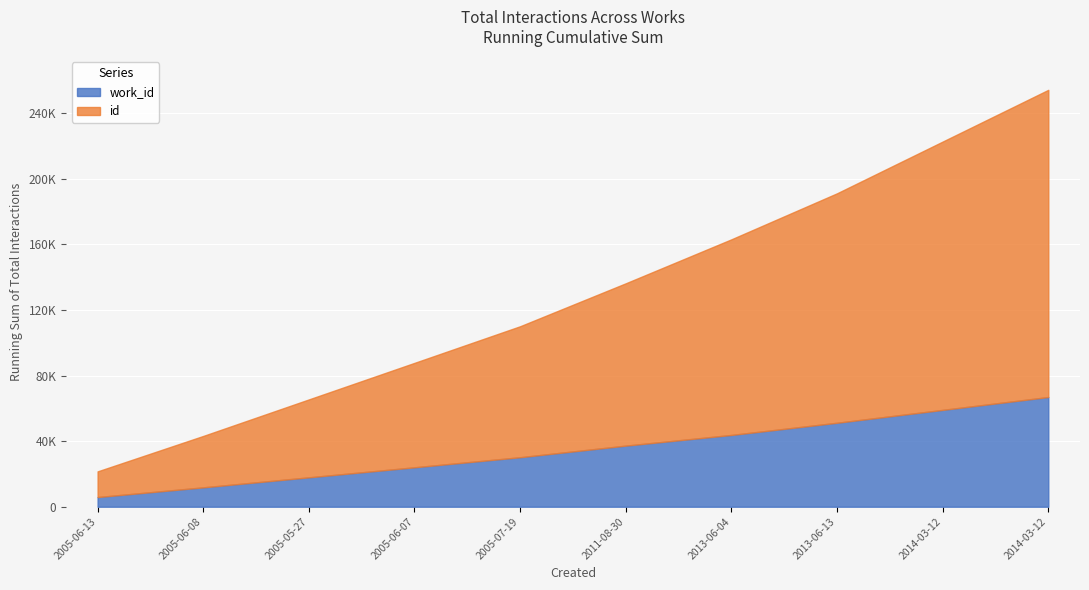

How many lines are shown in the chart?

2